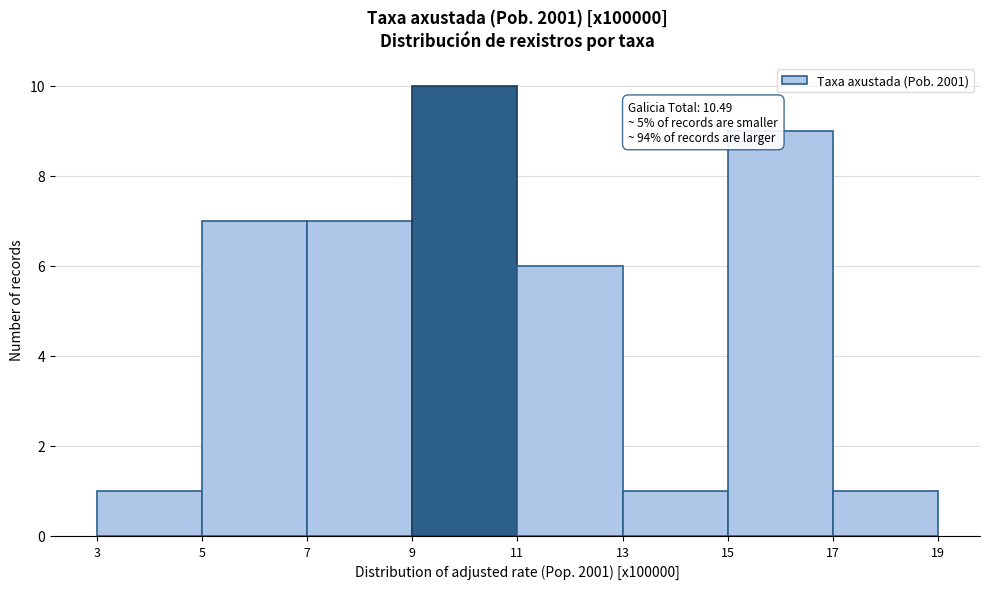

Which range on the x-axis has the tallest bar?

9 to 11